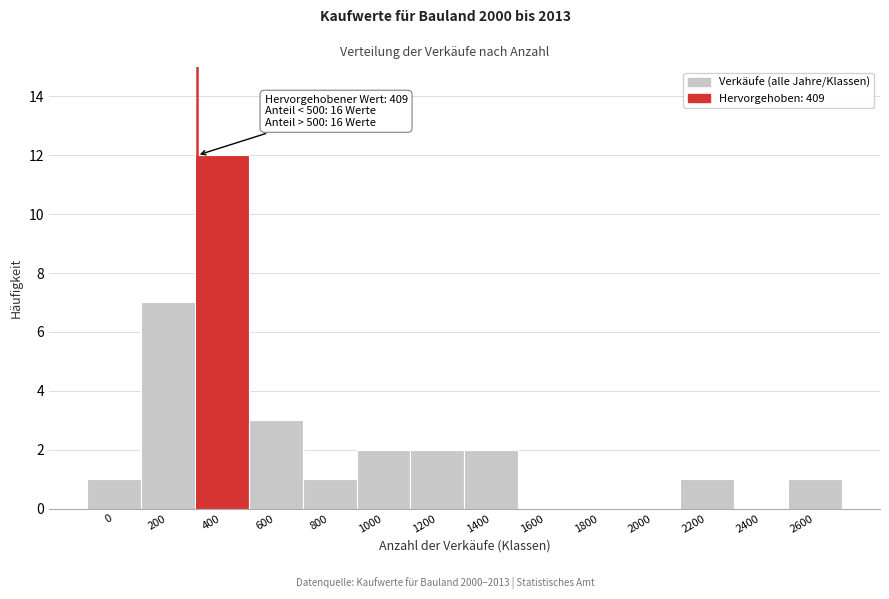

Reading left to right, transcribe all the data shown in this chart.

0=1	200=7	400=12	600=3	800=1	1000=2	1200=2	1400=2	1600=0	1800=0	2000=0	2200=1	2400=0	2600=1